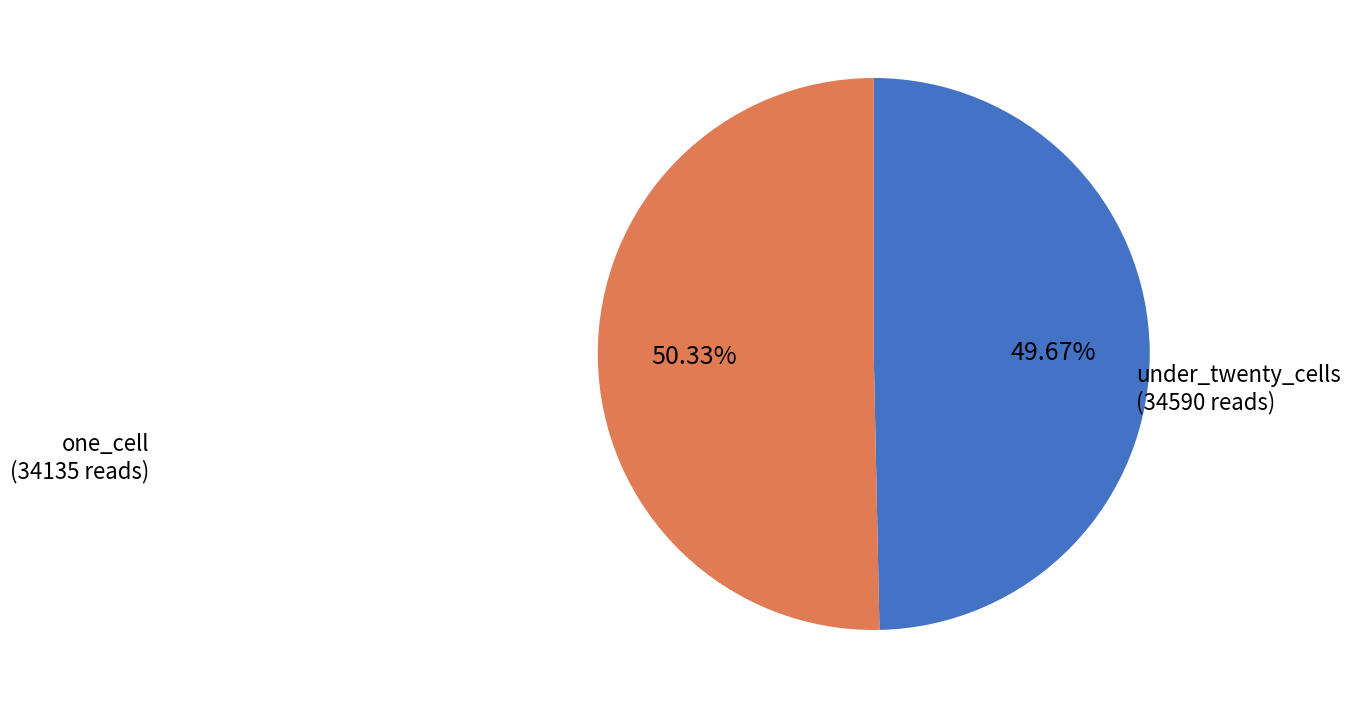

Count the number of slices in the pie.

2